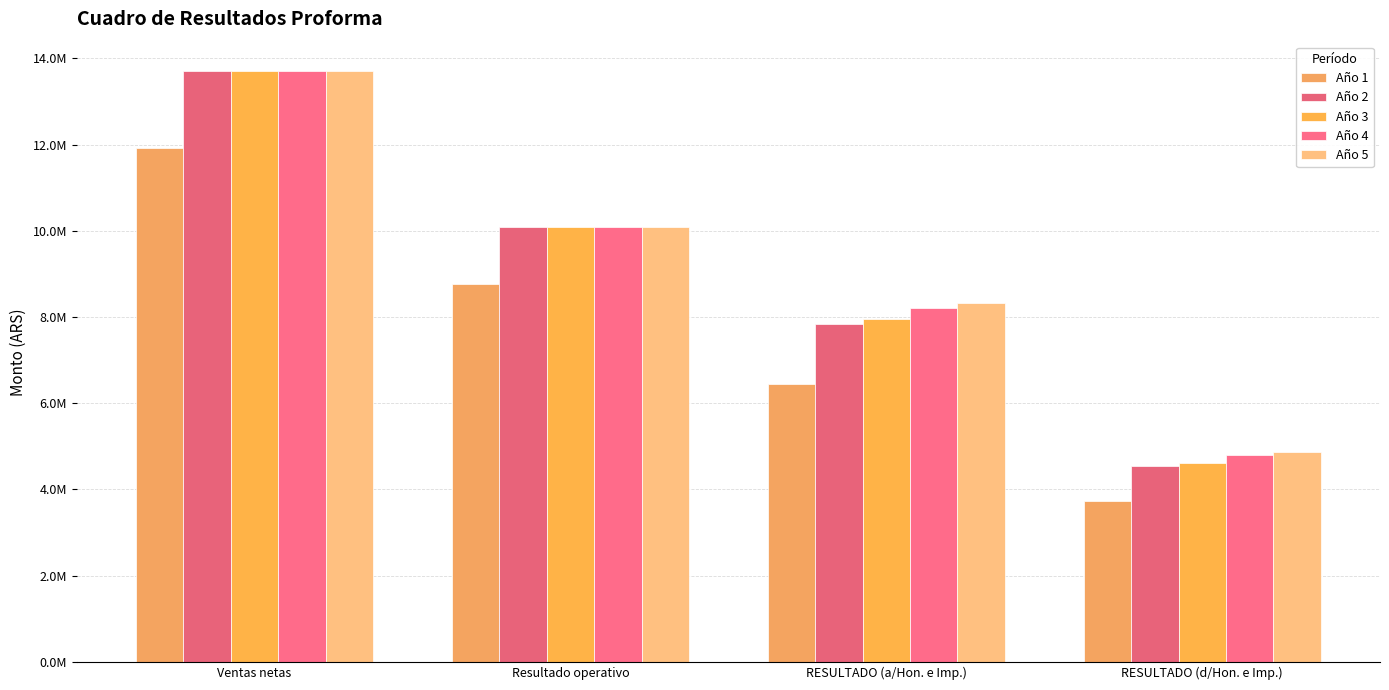

Are the bars horizontal?

No